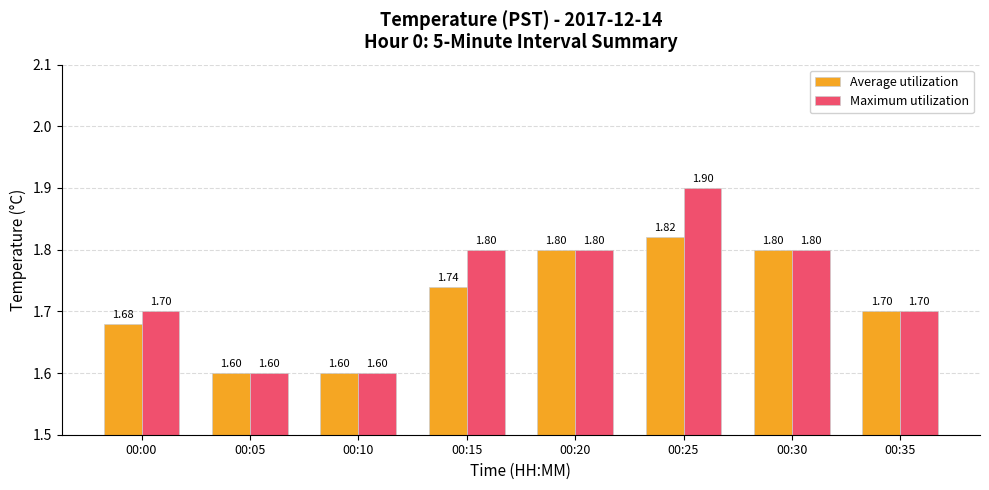

What is the difference between the maximum and minimum values in the Average utilization series?

0.2